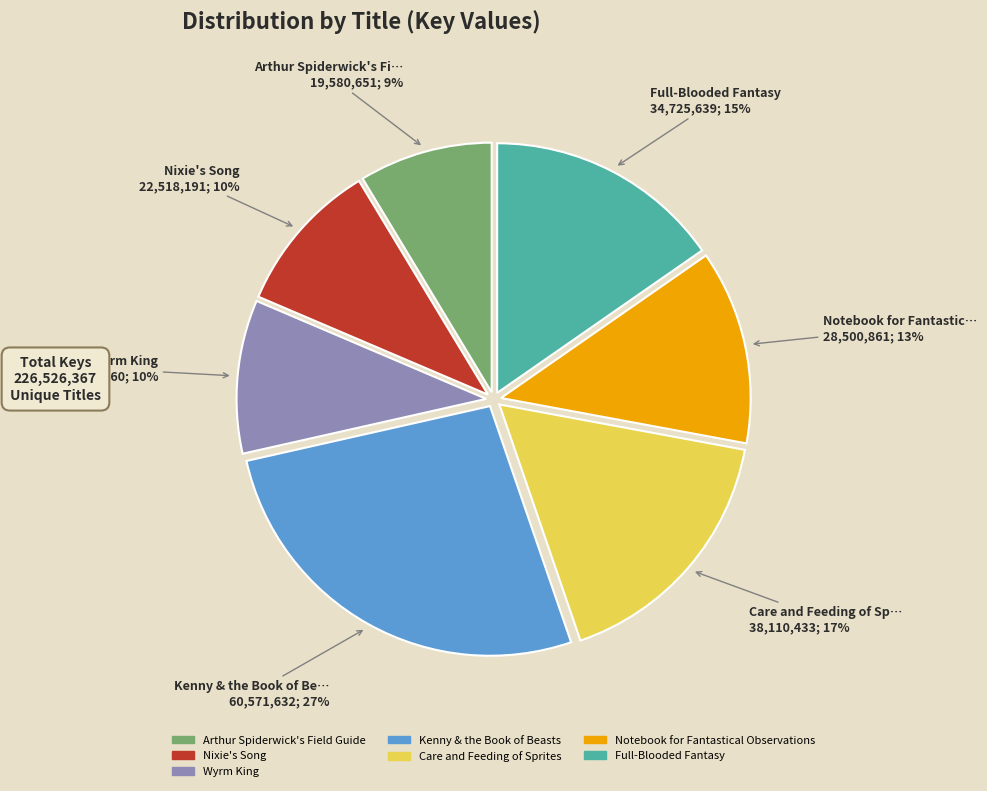

To the nearest percent, what is the difference between the largest and smallest slice percentages?

18%